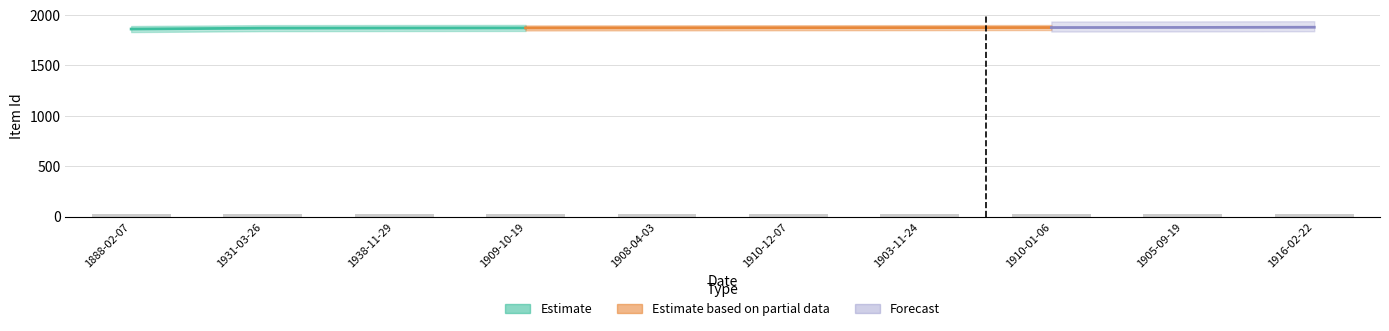

The chart shows a value of 17.0 at 1909-10-19. True or false?

False